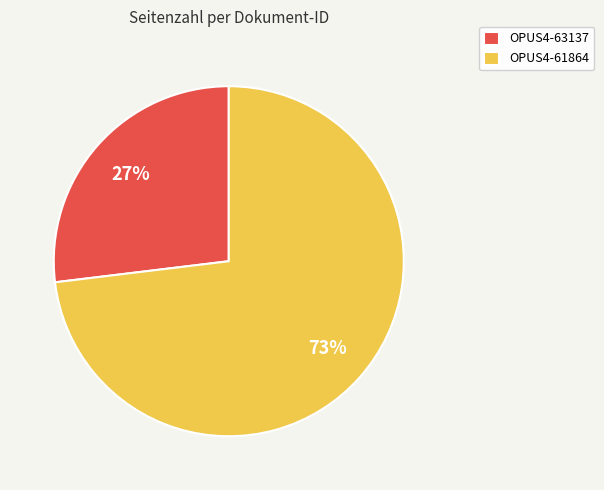

Which slice is the smallest?

OPUS4-63137